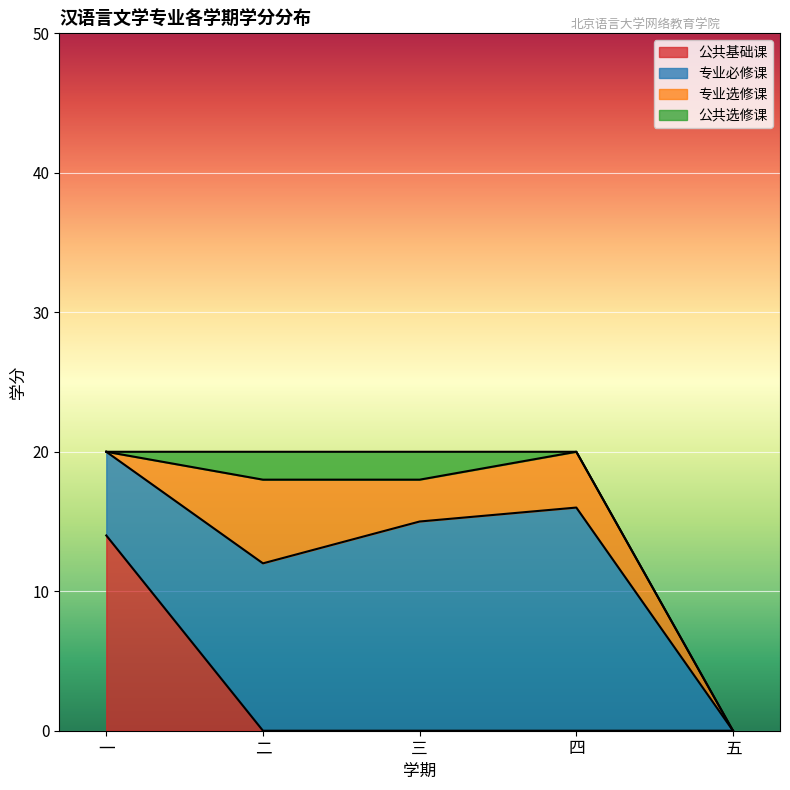

Reading left to right, what are all the values shown in this chart?

公共基础课: 14	0	0	0	0
专业必修课: 6	12	15	16	0
专业选修课: 0	6	3	4	0
公共选修课: 0	2	2	0	0